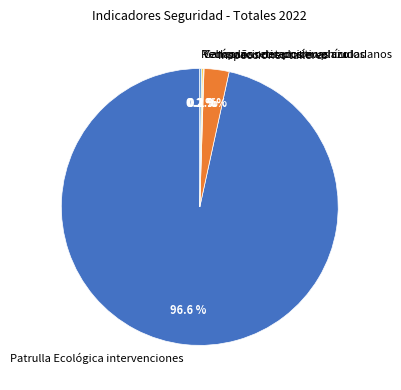

What percentage is the Patrulla Ecológica intervenciones slice, to the nearest percent?

97%